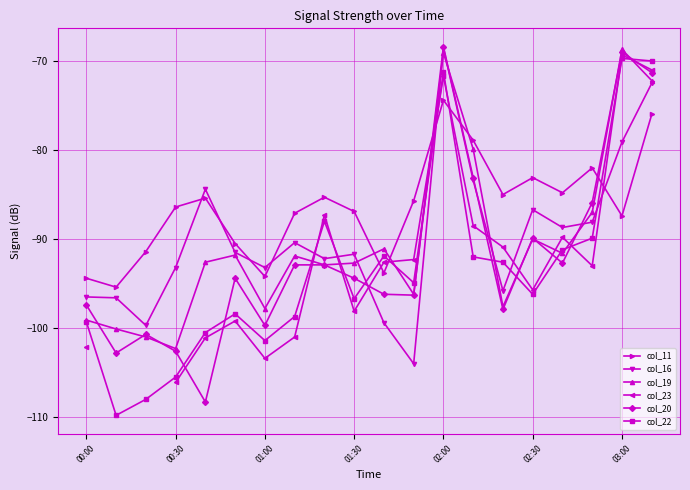

The value of col_19 at 02:00 is -98.3. True or false?

False